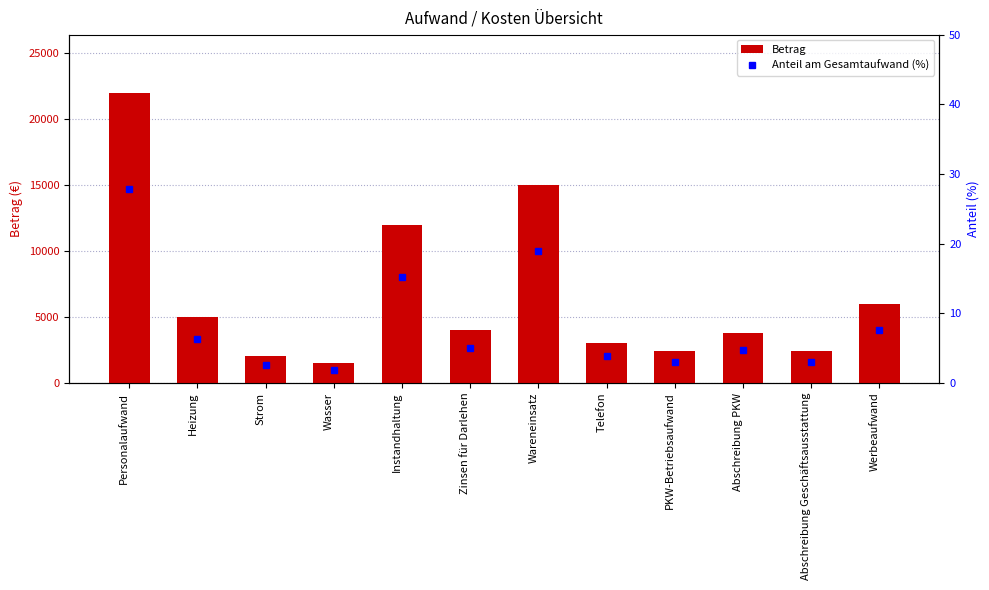

What is the difference between the maximum and minimum values in the Betrag series?

20500